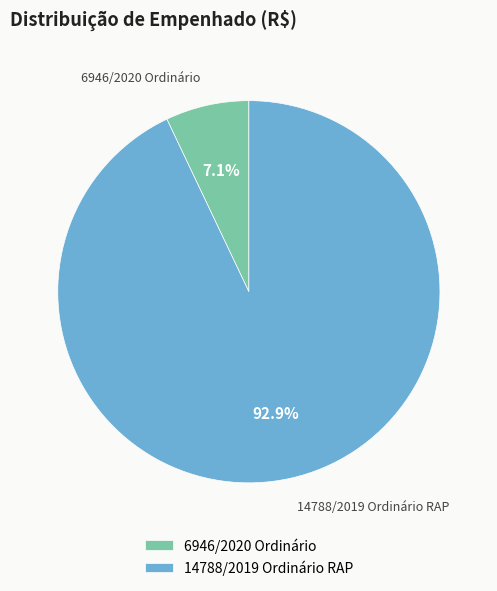

Combined, what portion of the pie is 14788/2019 Ordinário RAP and 6946/2020 Ordinário?

100.0%